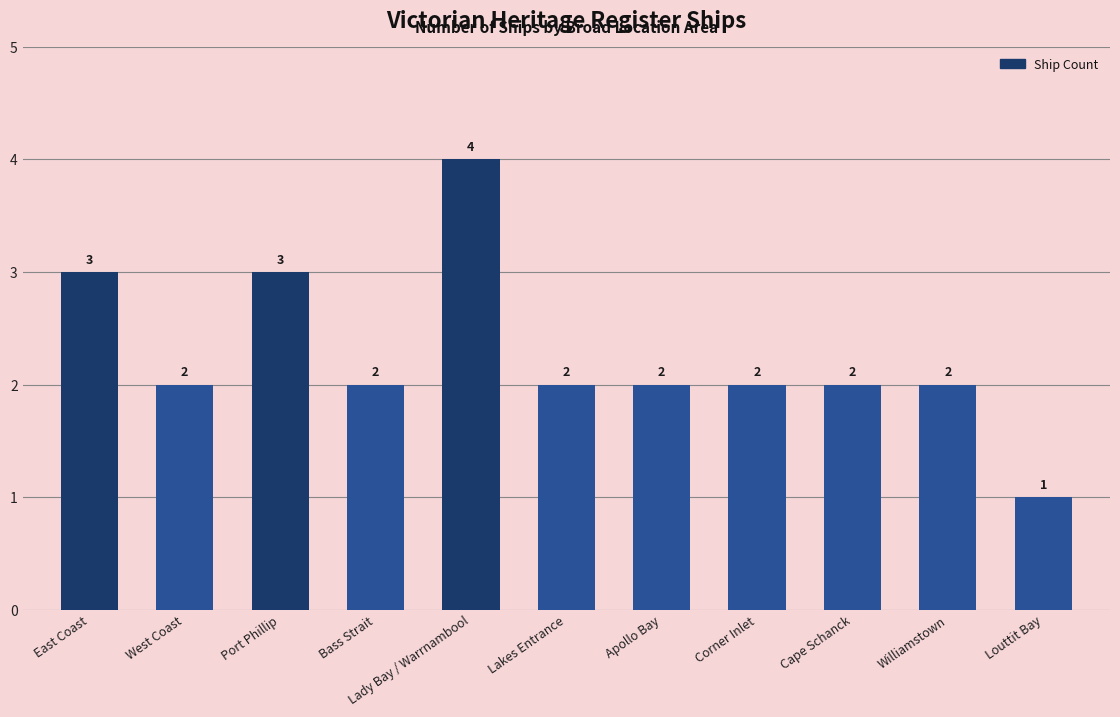

Count the values in the range 2 to 3.

9